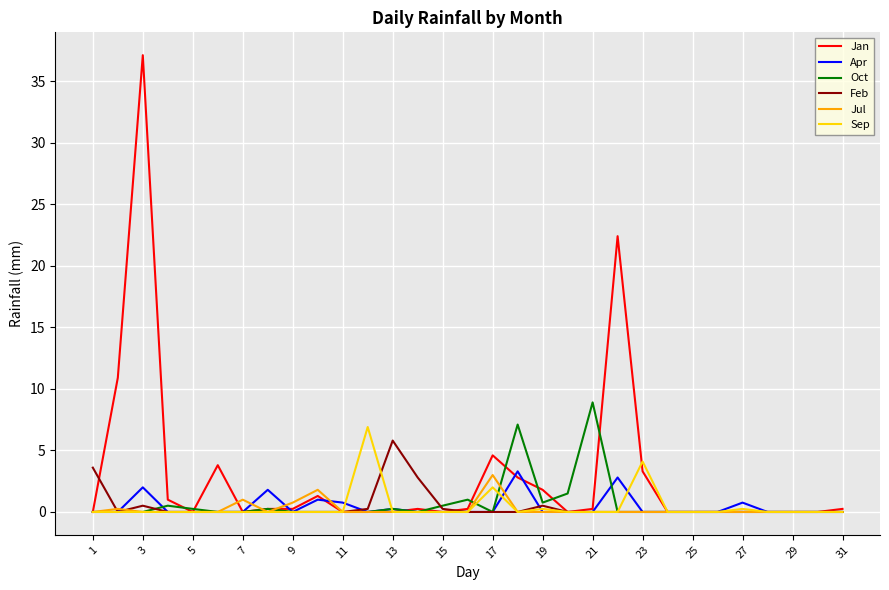

Which series has the largest total across all categories?

Jan